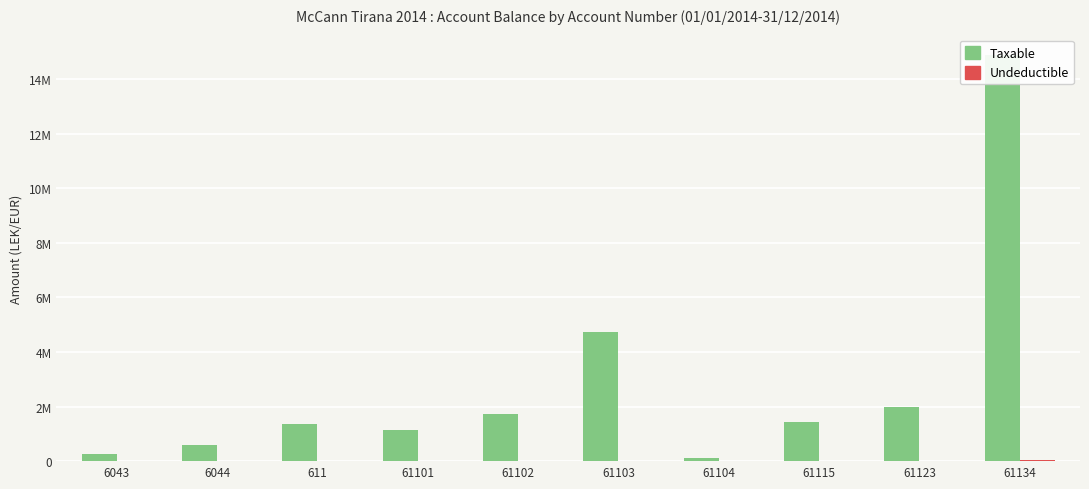

What is the difference between the Taxable values at 6043 and 61102?

1484924.4